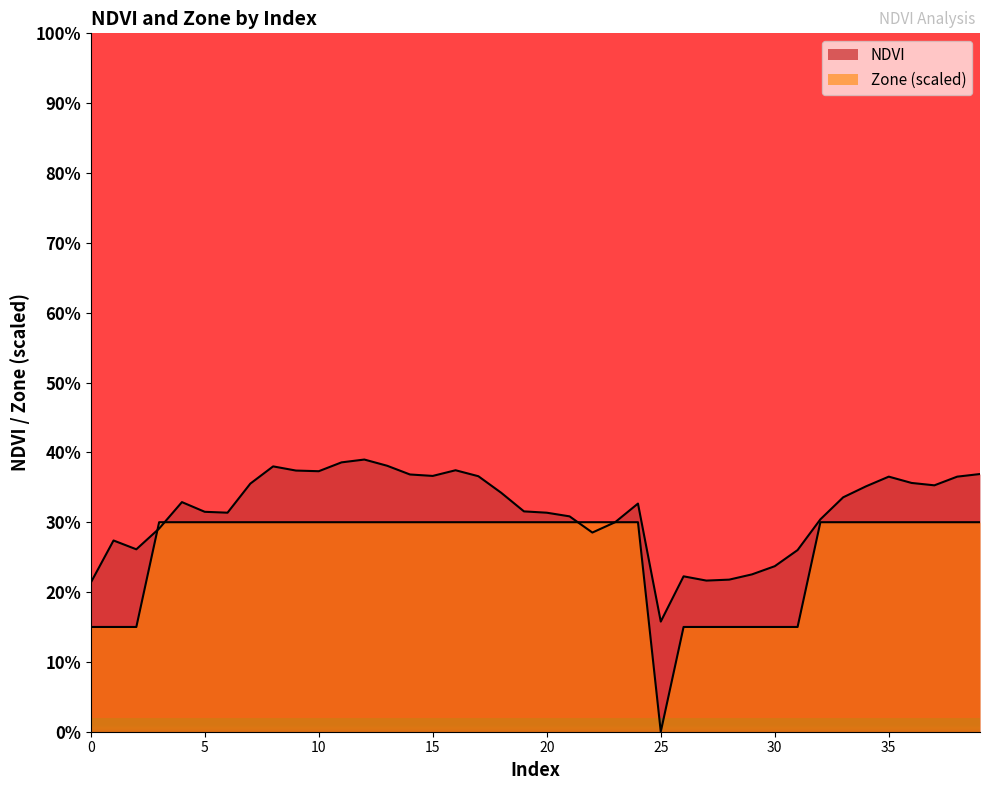

True or false: NDVI and Zone cross at least once.

True